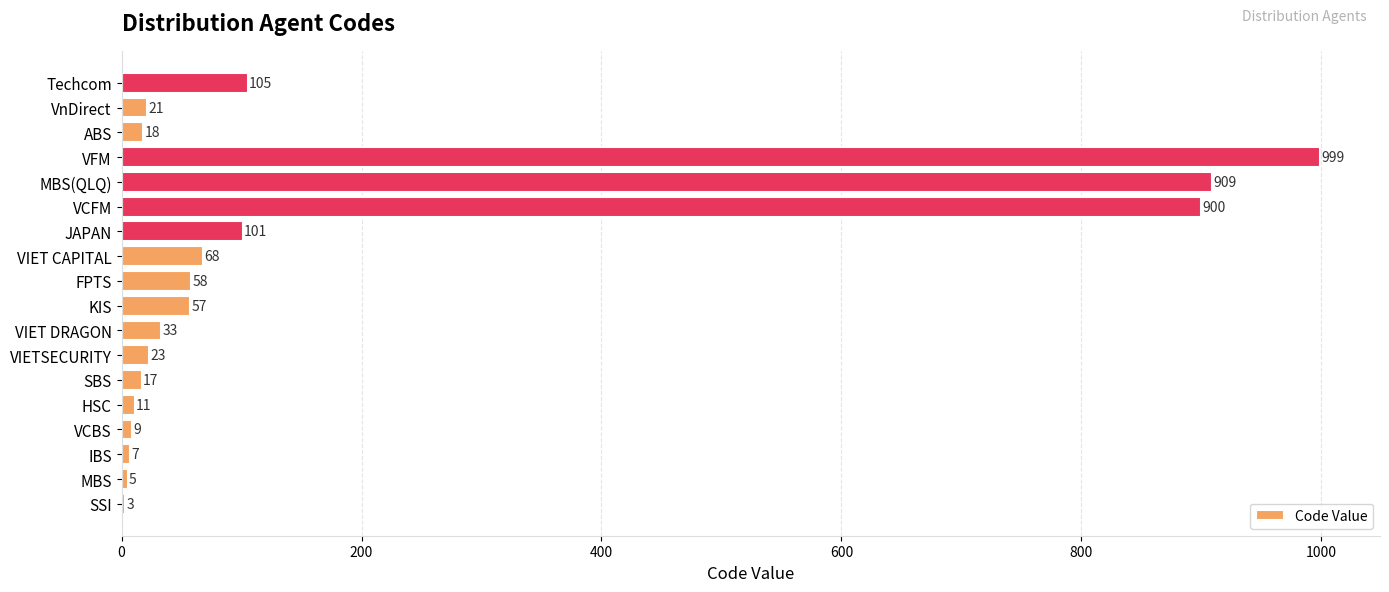

What is the ratio of the value at MBS(QLQ) to the value at VIETSECURITY?

39.5